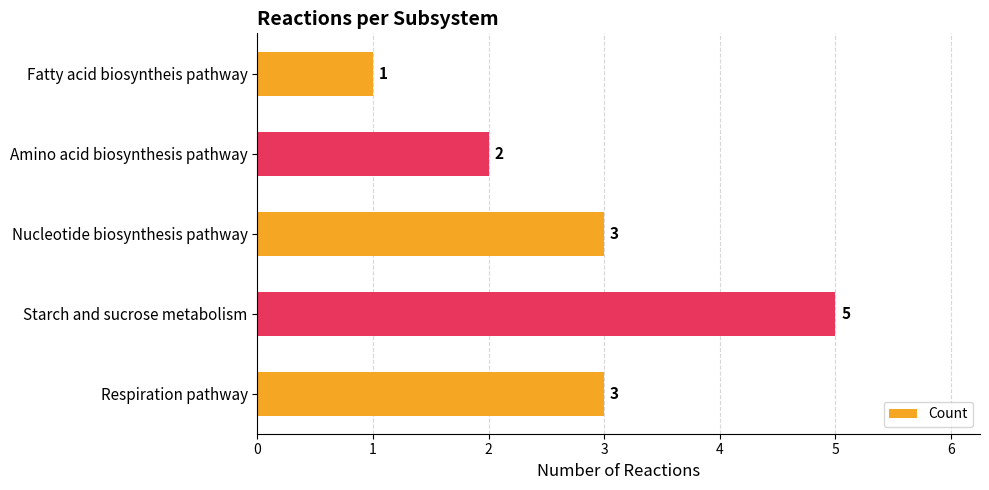

What is the sum of the values at Respiration pathway and Starch and sucrose metabolism?

8